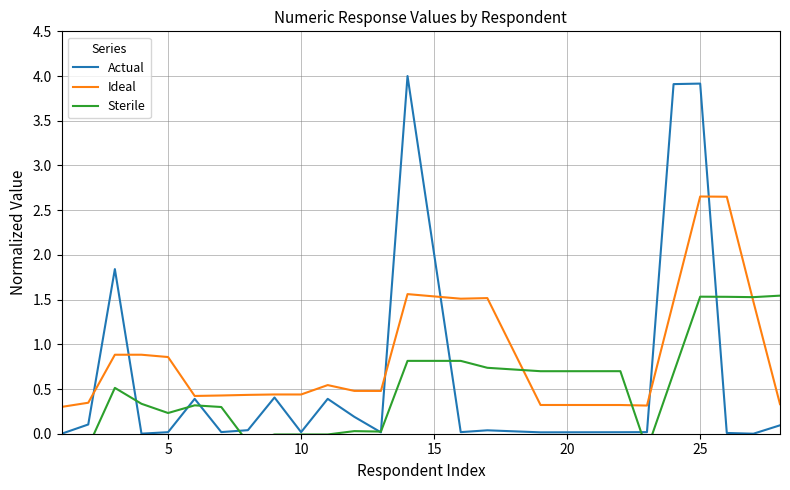

Is it true that Ideal equals 0.9 at 5?

True